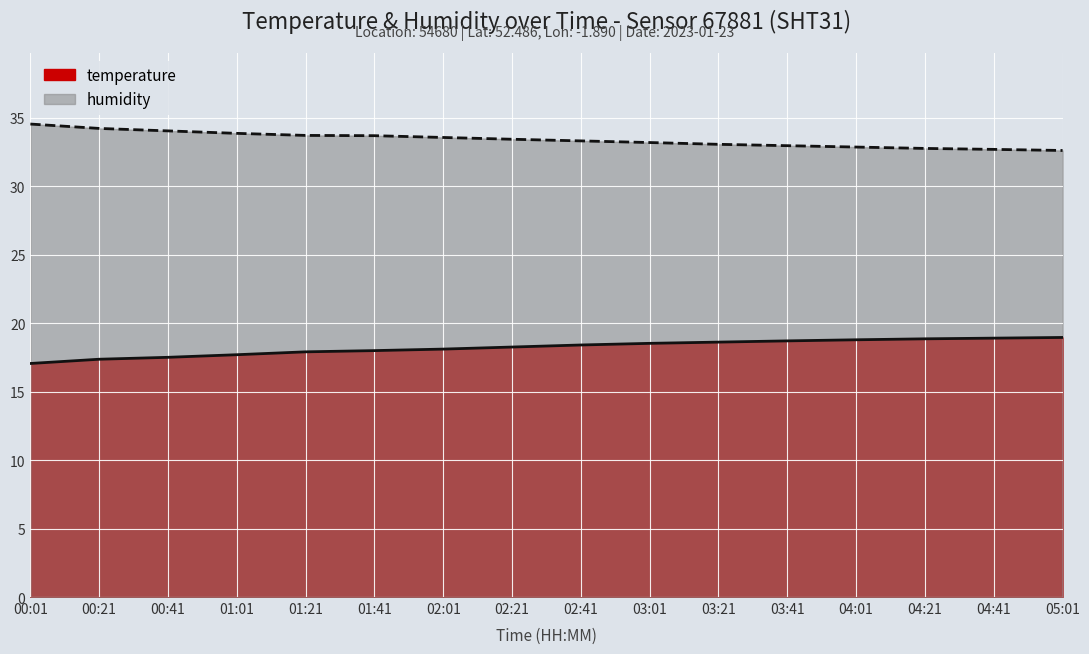

True or false: temperature has a value of 26.9 at 03:21.

False